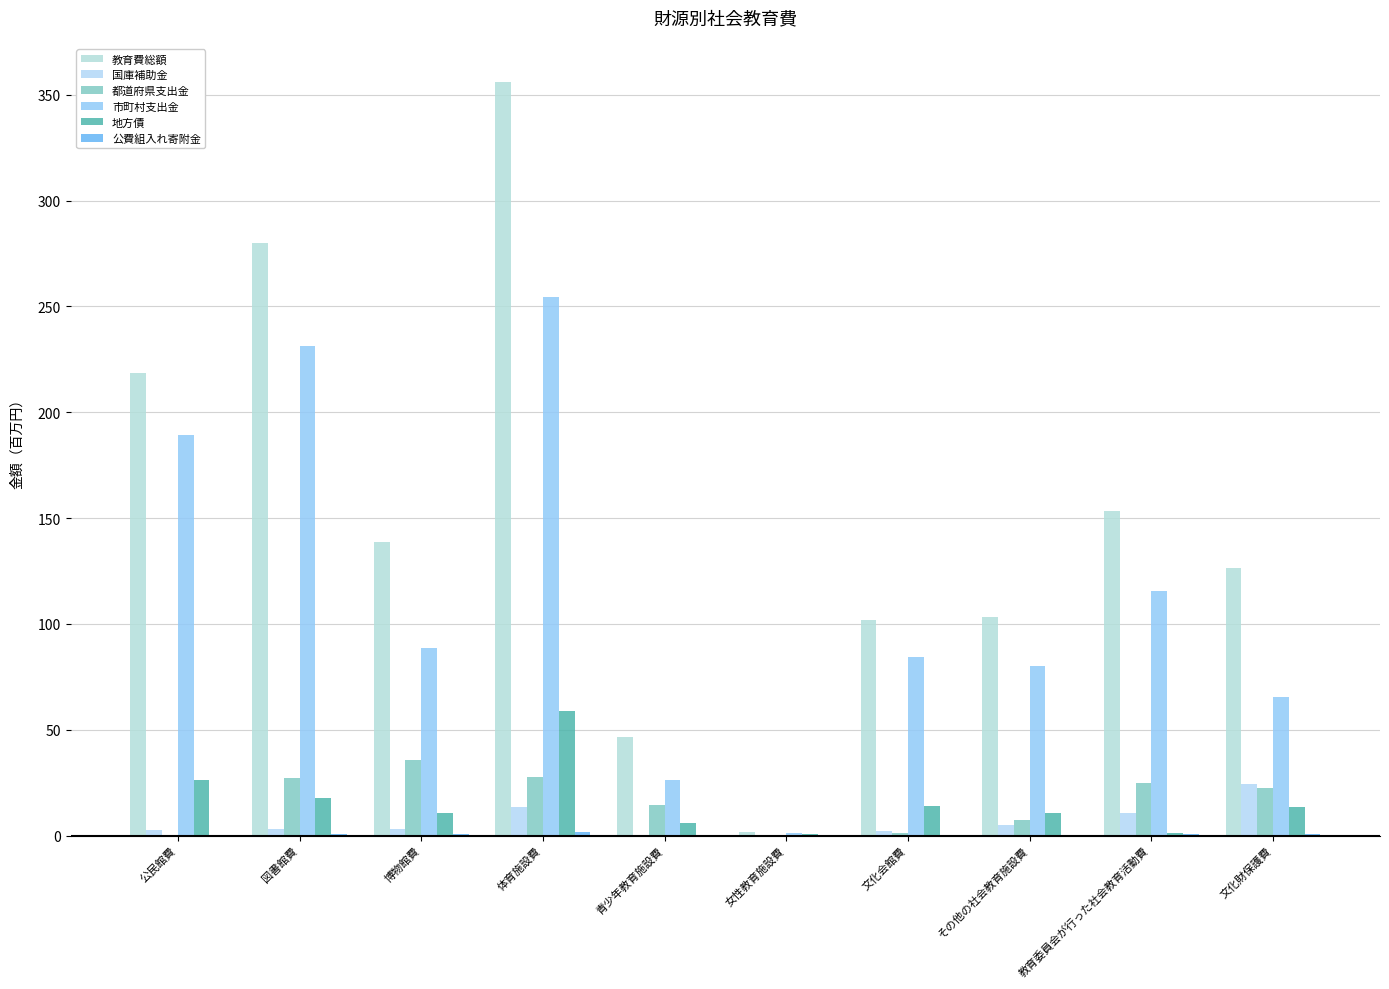

How many values in the 地方債 series exceed 13?

5